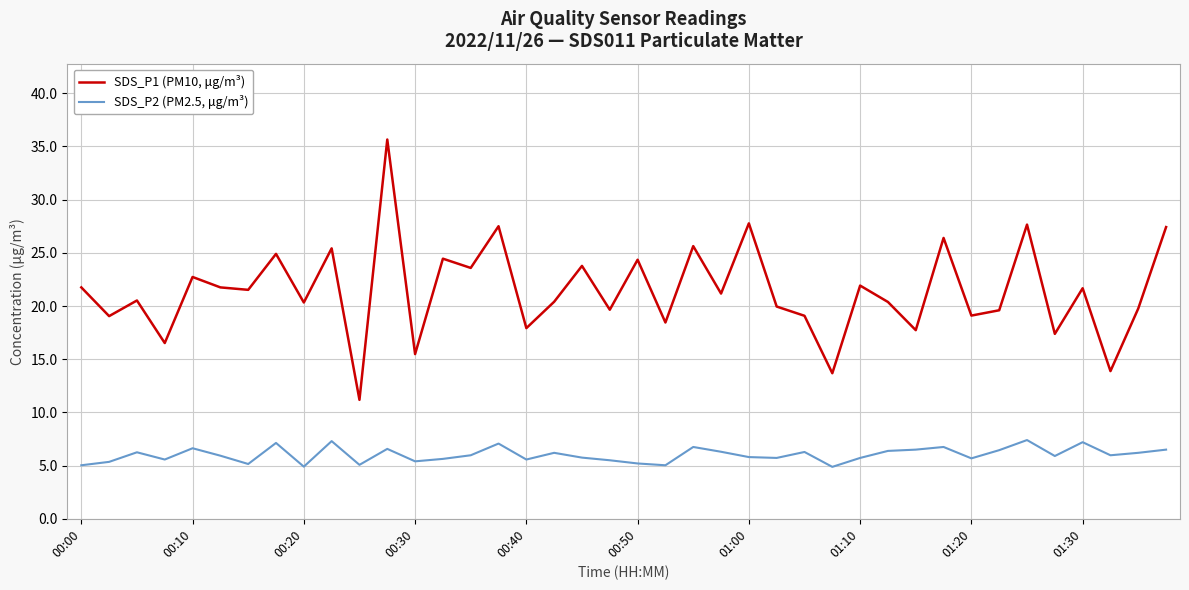

Which series has the largest total across all categories?

SDS_P1 (PM10, μg/m³)